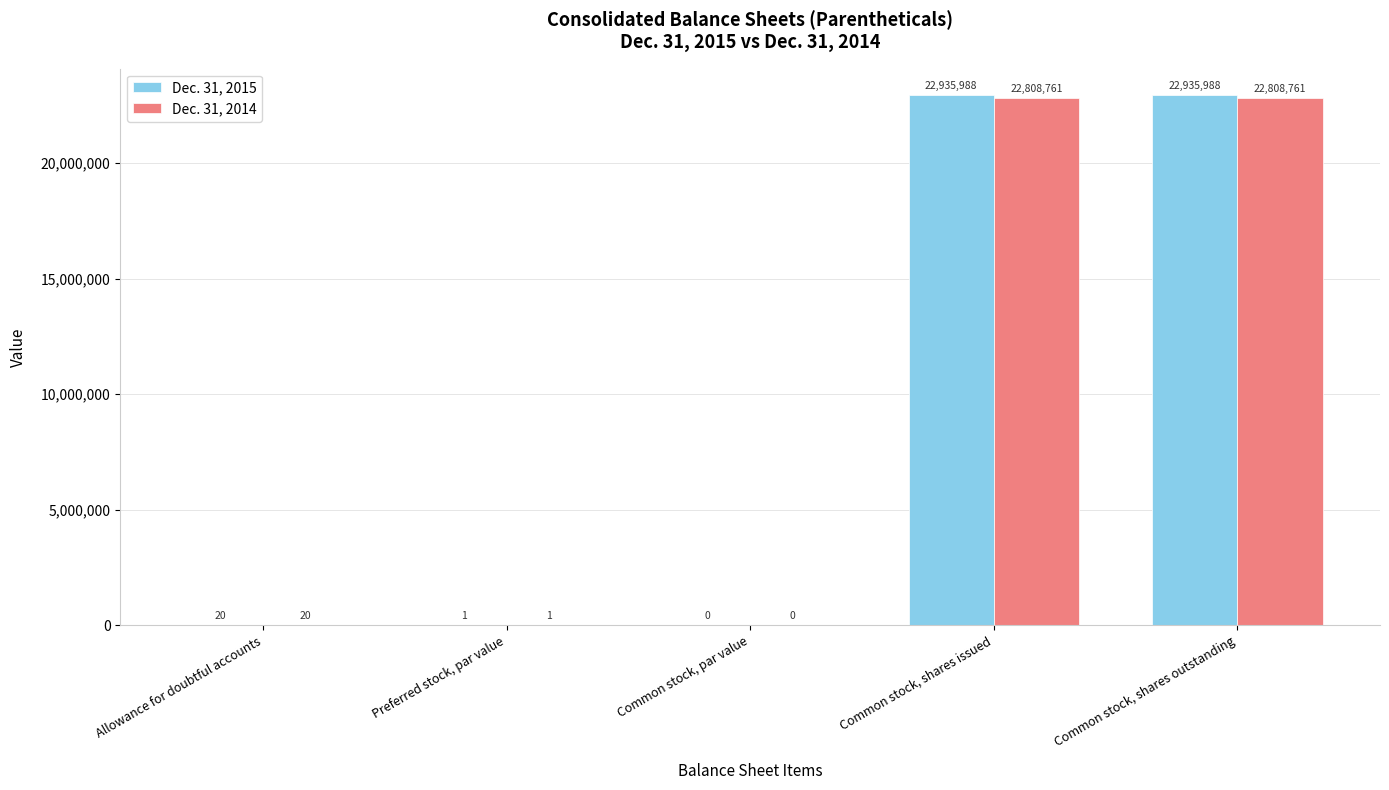

What is the approximate value of Dec. 31, 2015 at Common stock, shares issued?

22935988.0